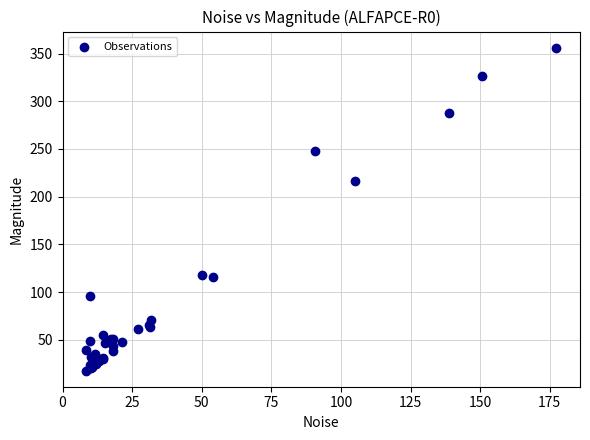

What Y value in the scatter plot is closest to 186?

216.0